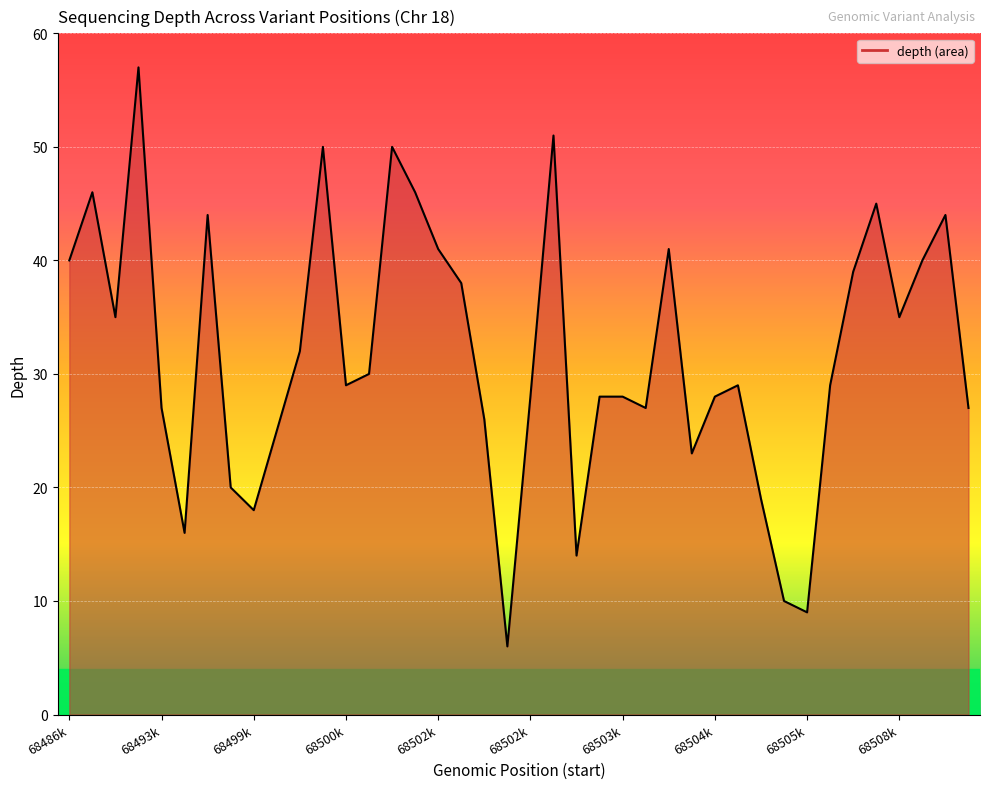

Which label corresponds to the largest value in the chart?

68492789